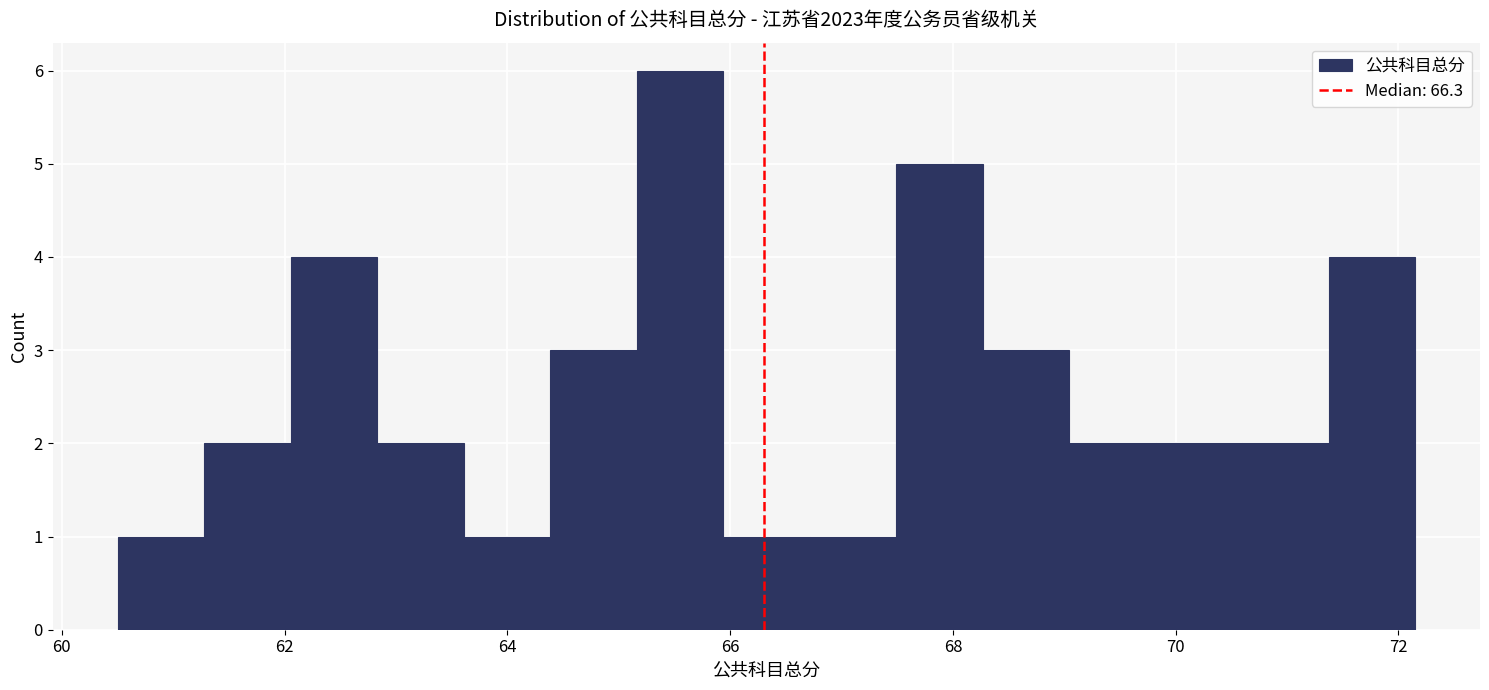

Around what value on the x-axis is the tallest bar? Give the approximate position of its centre, as read against the axis.

65.6